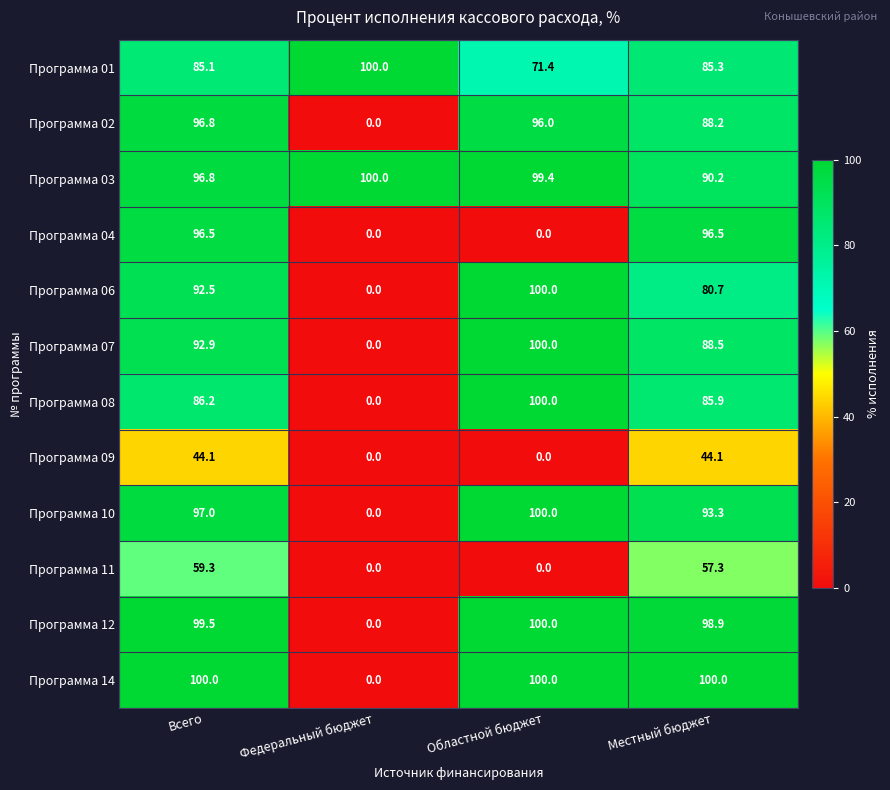

At how many categories does at least one series exceed 41?

4